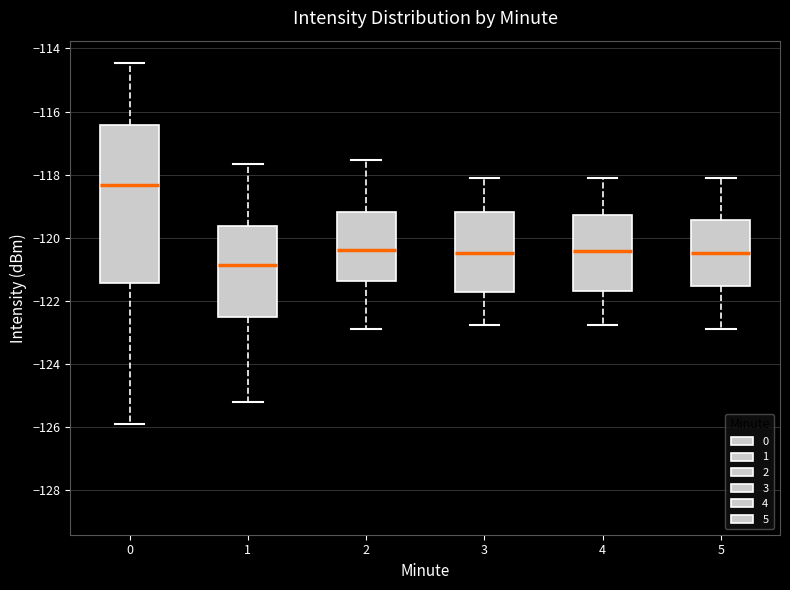

Which box's median line is the lowest?

1